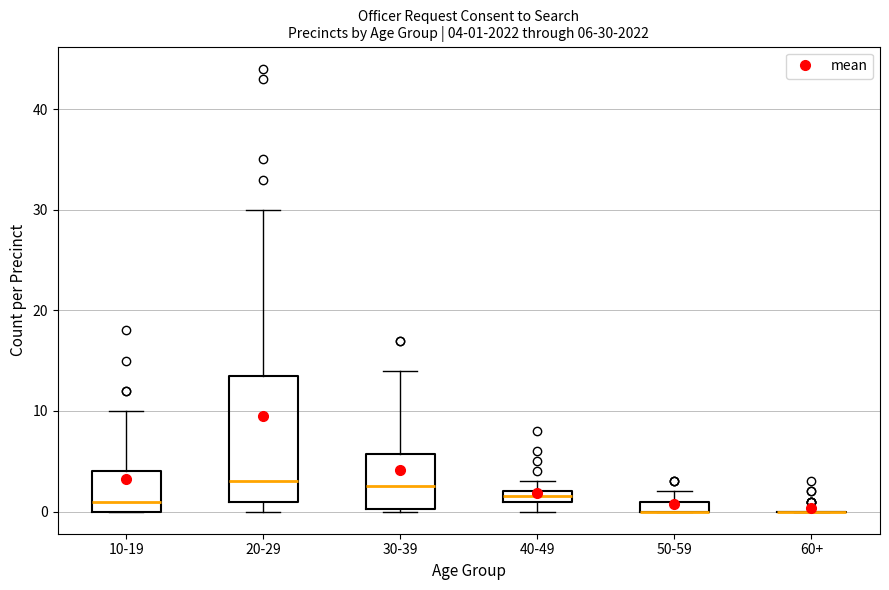

Which box is the tallest, from its lower edge to its upper edge?

20-29